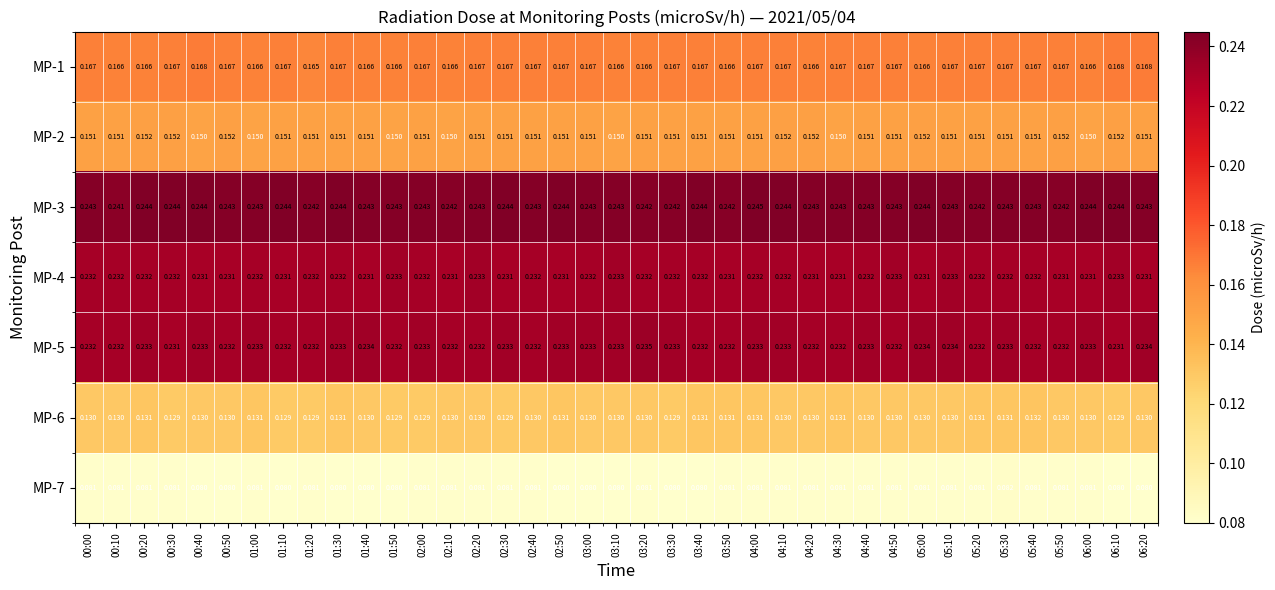

Is the value of MP-7 at 04:50 greater than the value of MP-2 at 01:50?

No